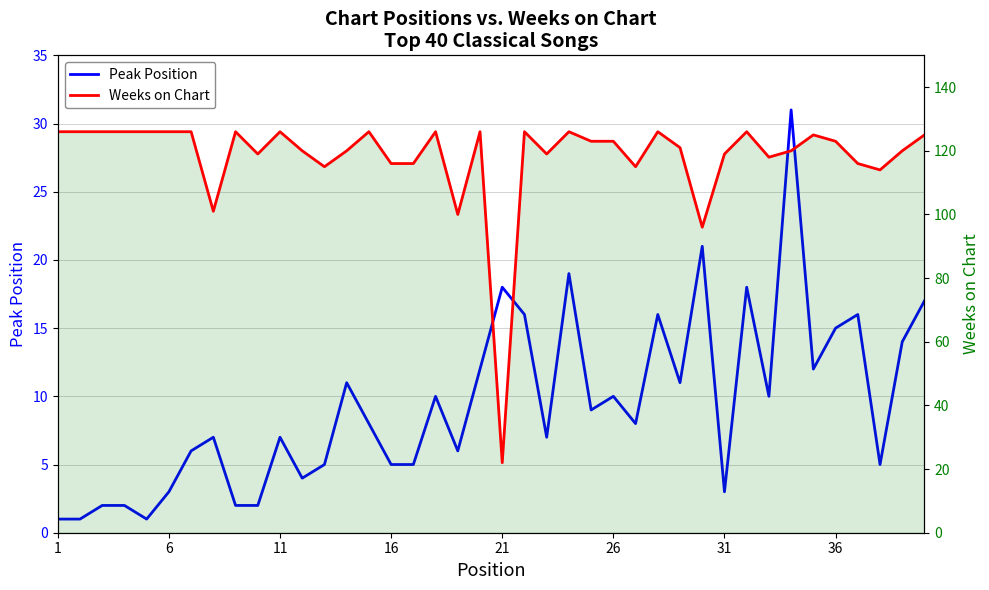

List the series in order of their overall mean, lowest first.

Peak Position, Weeks on Chart